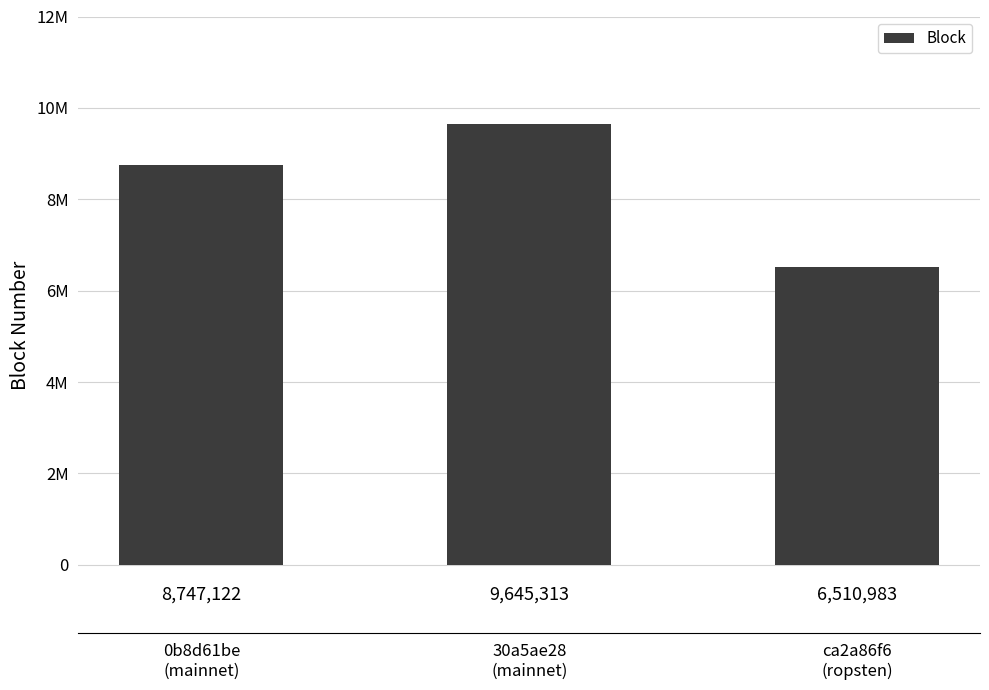

What is the difference between the values at ca2a86f6
(ropsten) and 30a5ae28
(mainnet)?

3134330